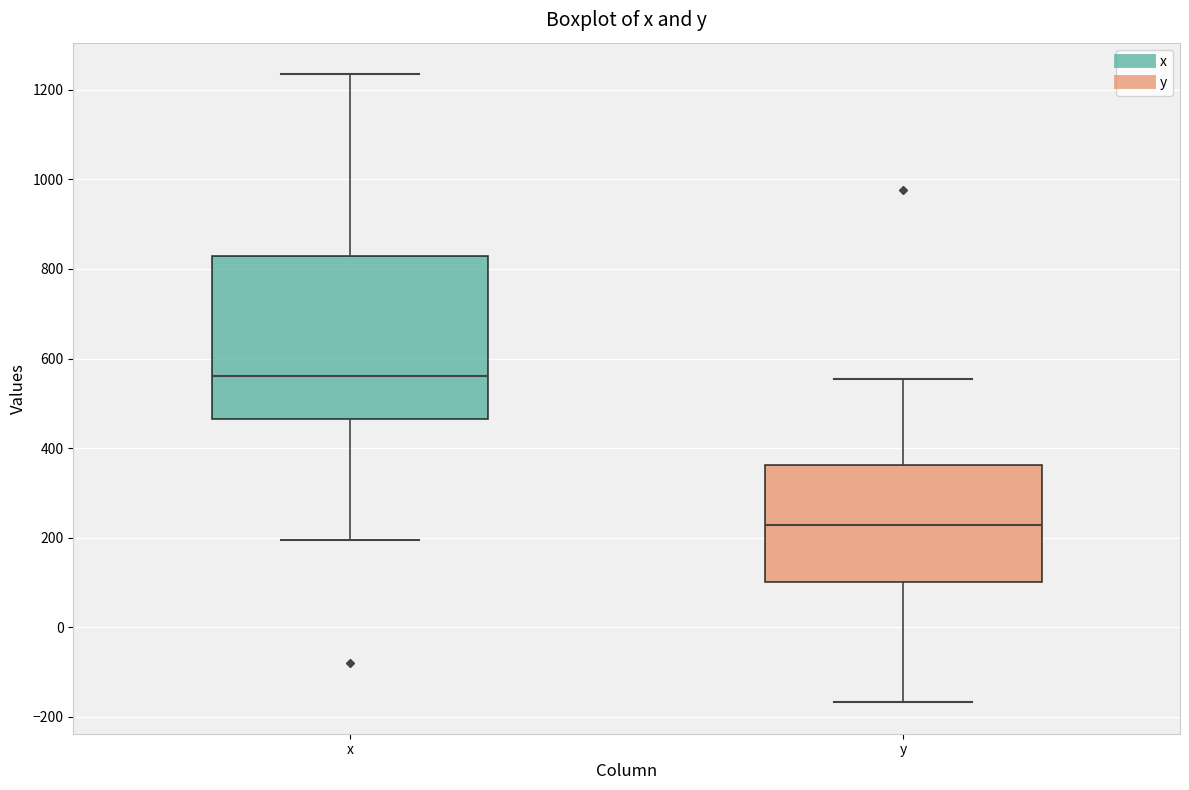

Reading left to right, transcribe this box plot: for each box, give where its median line is, the range the box spans, and where its two whiskers end, as read against the y-axis. The values are not printed on the chart, so give them approximately, as read against the axis.

x: median 560, box 460 to 820, whiskers 200 to 1240
y: median 220, box 100 to 360, whiskers -160 to 560